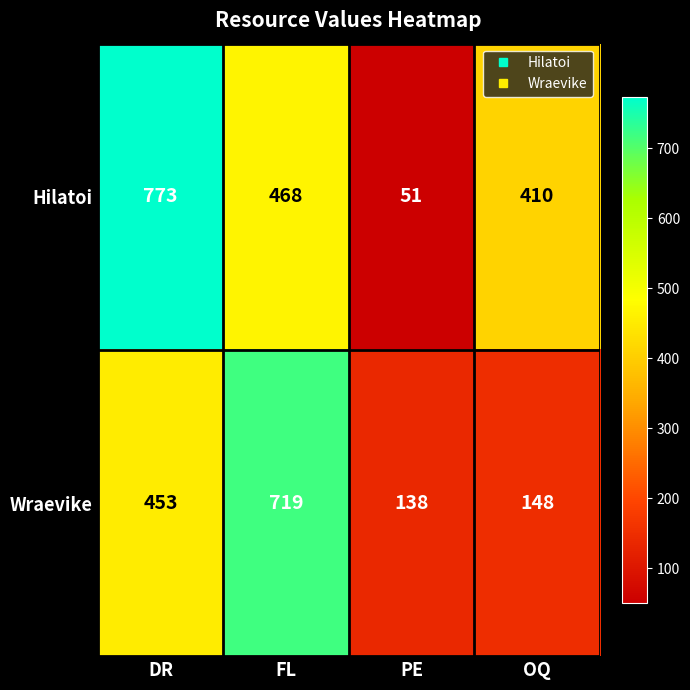

What is the minimum value for Wraevike?

138